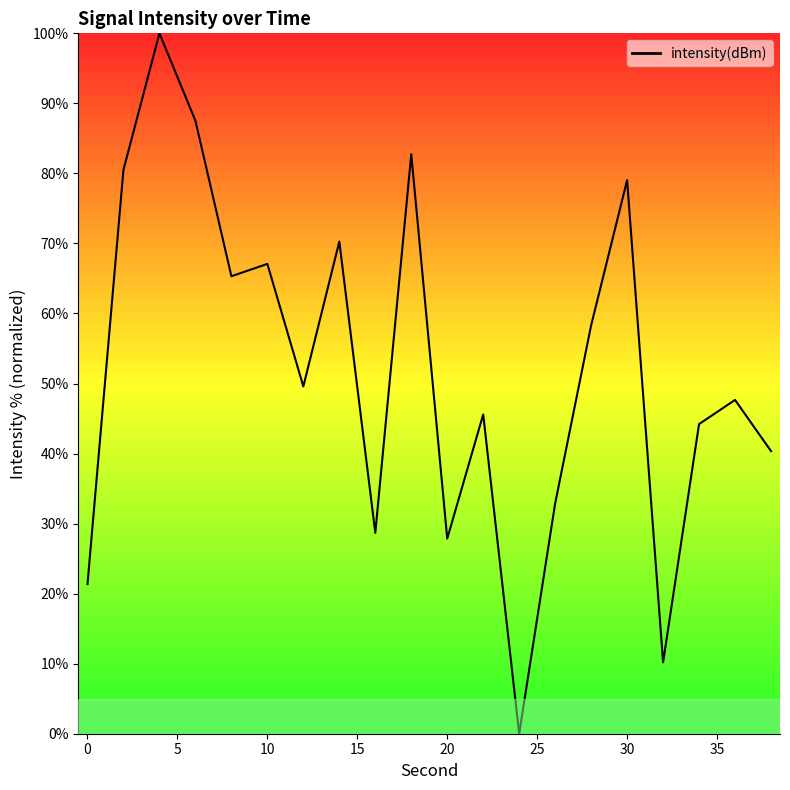

What is the greatest value displayed?

100.0